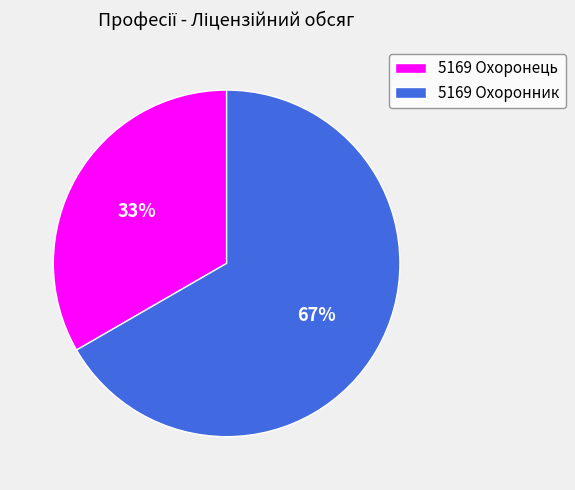

Which category has the smallest portion of the pie?

5169 Охоронець